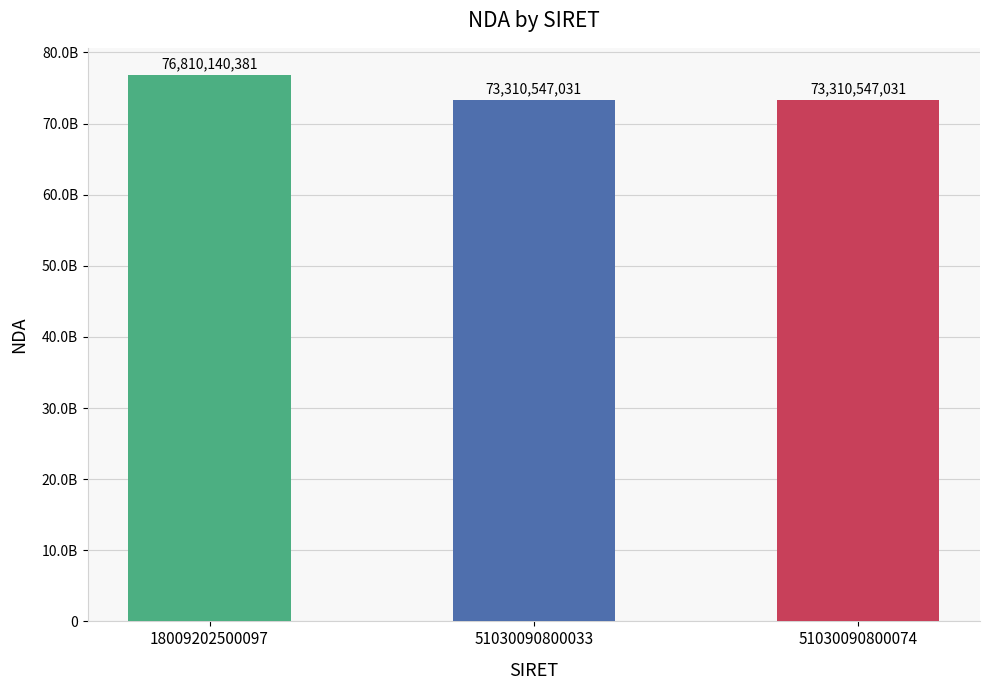

Are the bars horizontal?

No